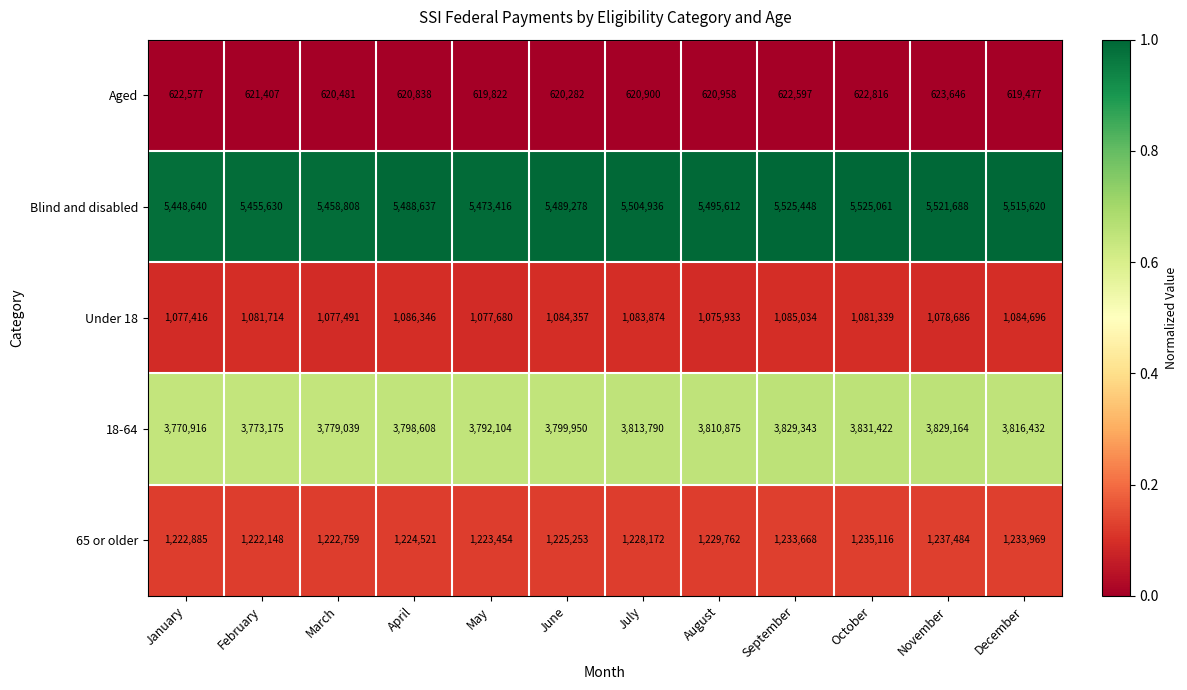

Which series has the largest range (max minus min)?

Blind and disabled